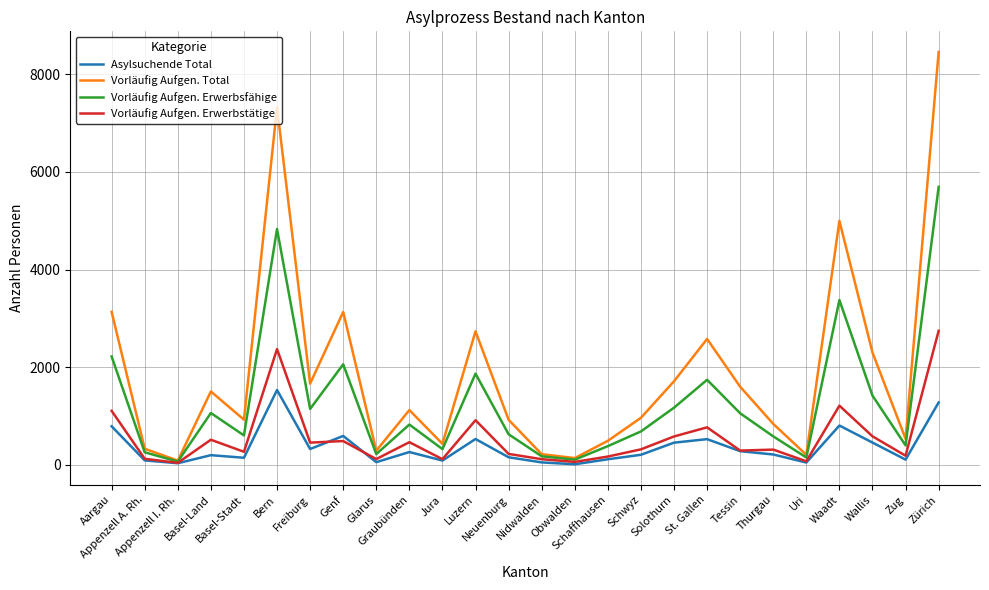

What is the lowest value of the Vorläufig Aufgen. Erwerbstätige series?

42